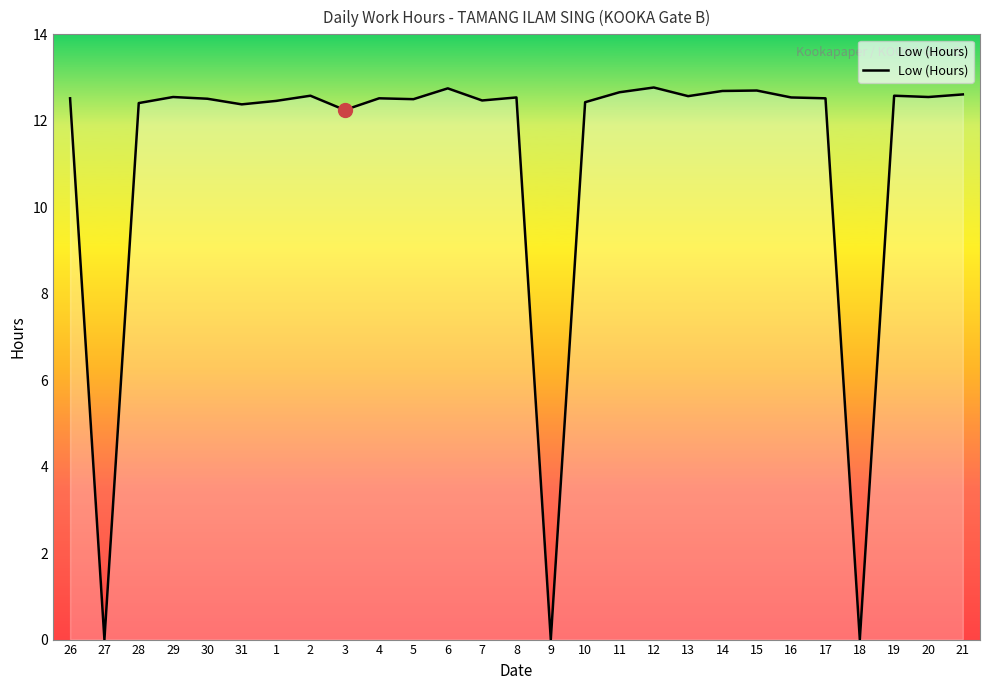

What is the difference between the maximum and minimum values?

12.8